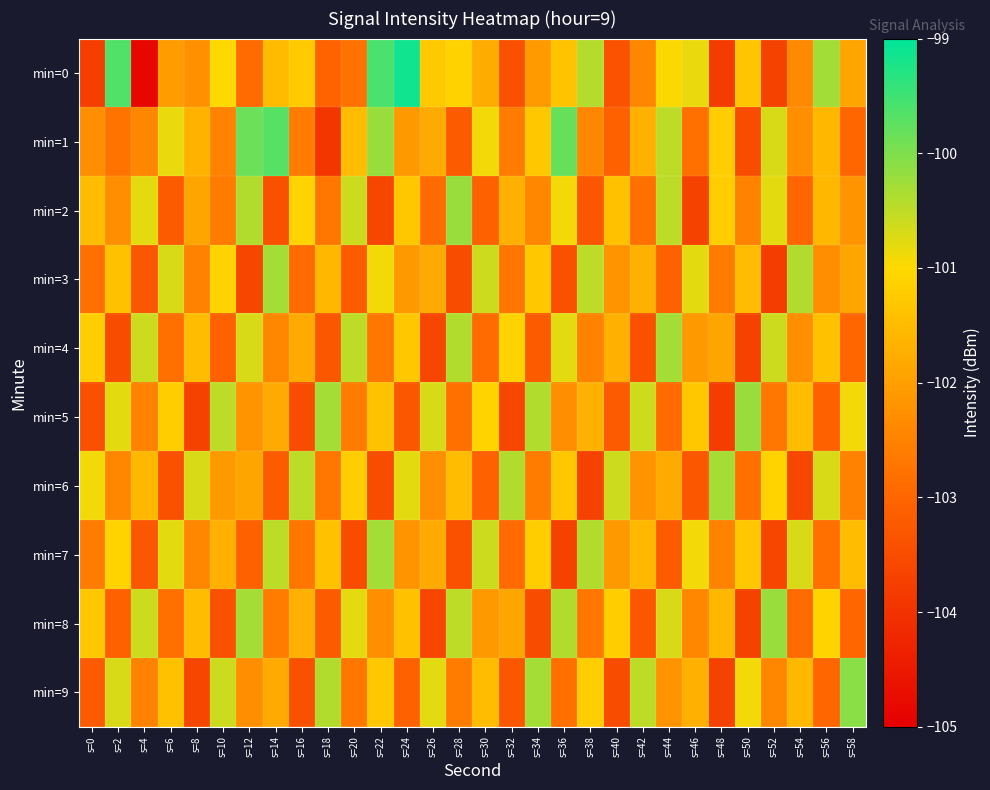

At which category is the sum across all series the highest?

s=22